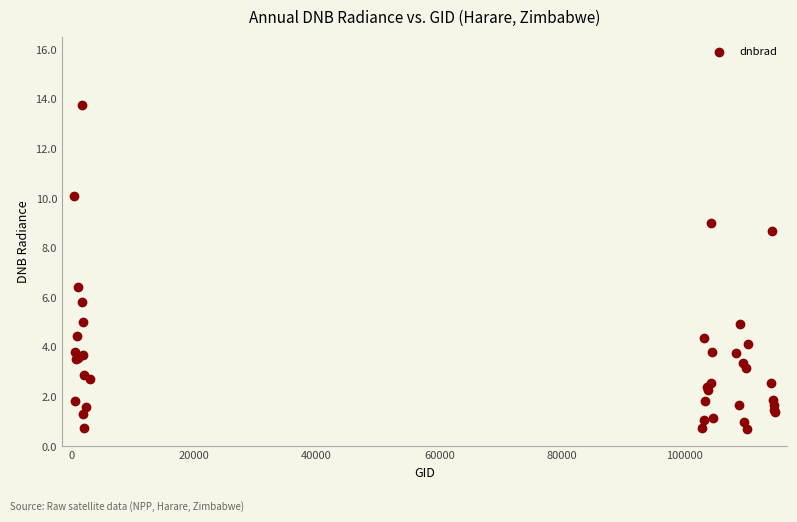

What Y value in the scatter plot is closest to 7?

6.4